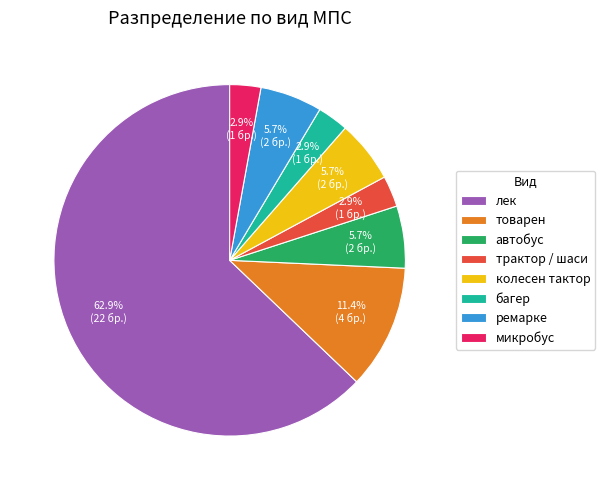

To the nearest percent, what is the difference between the largest and smallest slice percentages?

60%